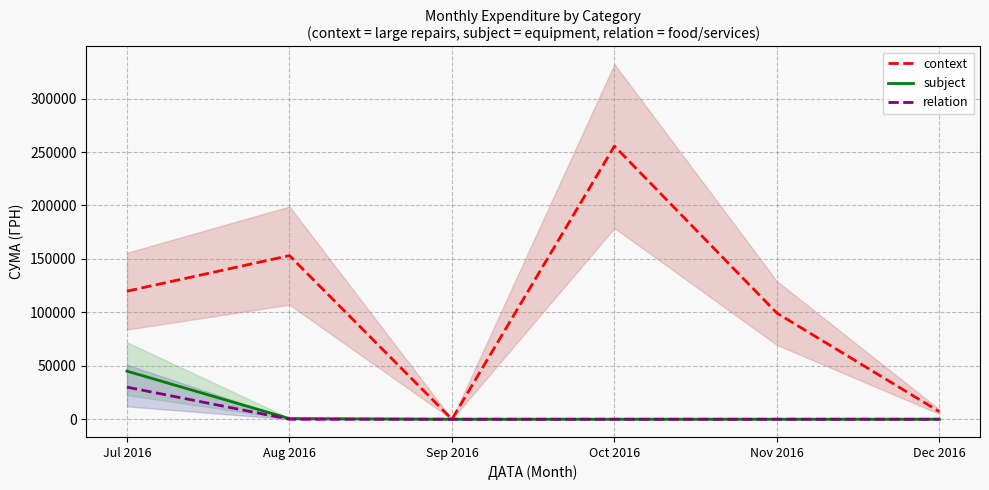

What position from the left is Aug 2016?

2